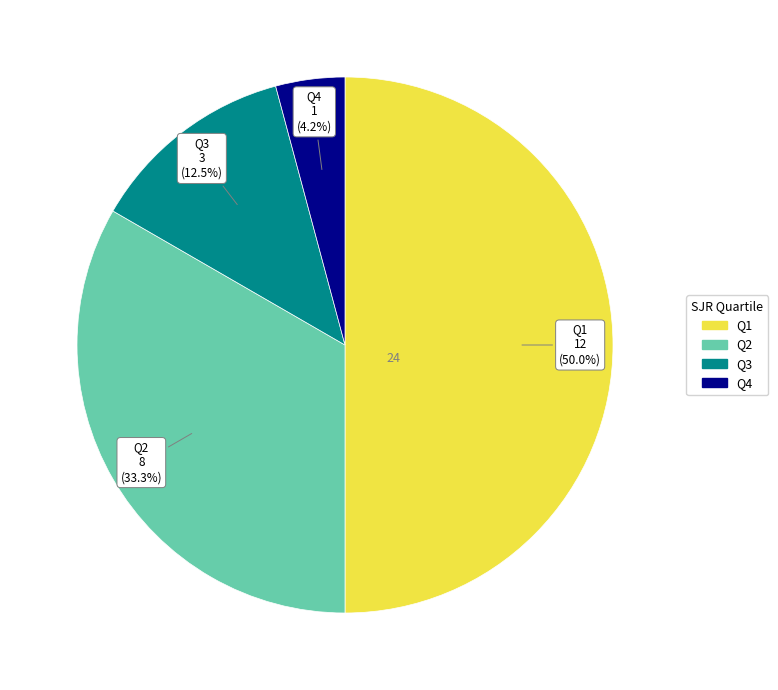

The Q1 slice represents 50% of the pie. True or false?

True